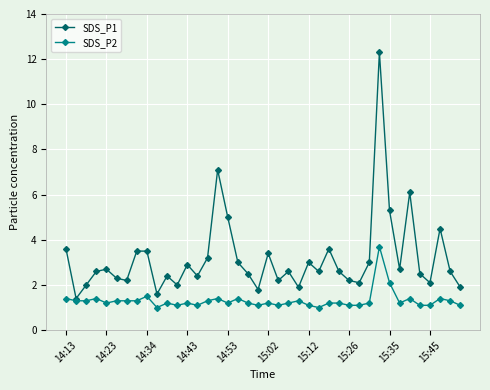

What is the maximum value for SDS_P1?

12.3